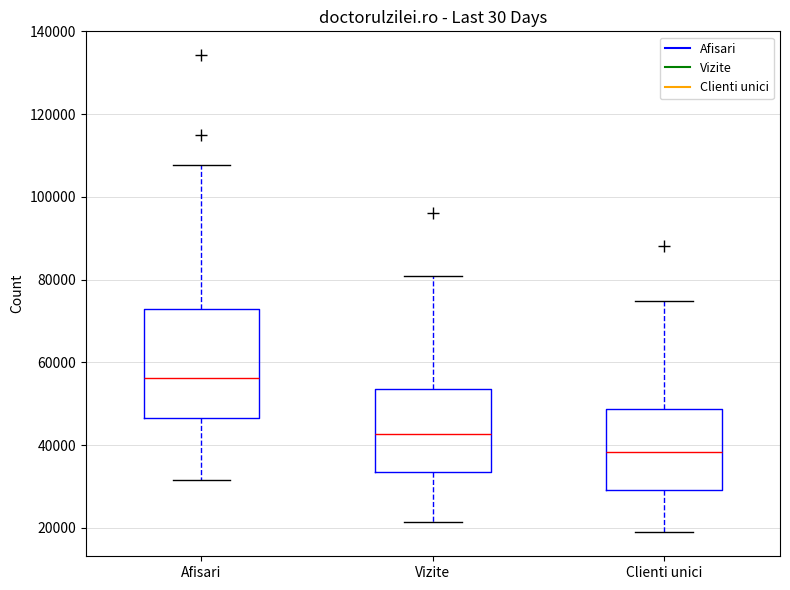

Reading left to right, read every box against the y-axis: the position of its median line, the range the box covers, and the ends of its whiskers. The values are not printed on the chart, so give them approximately, as read against the axis.

Afisari: median 56000, box 46000 to 72000, whiskers 32000 to 108000
Vizite: median 42000, box 34000 to 54000, whiskers 22000 to 80000
Clienti unici: median 38000, box 30000 to 48000, whiskers 18000 to 74000